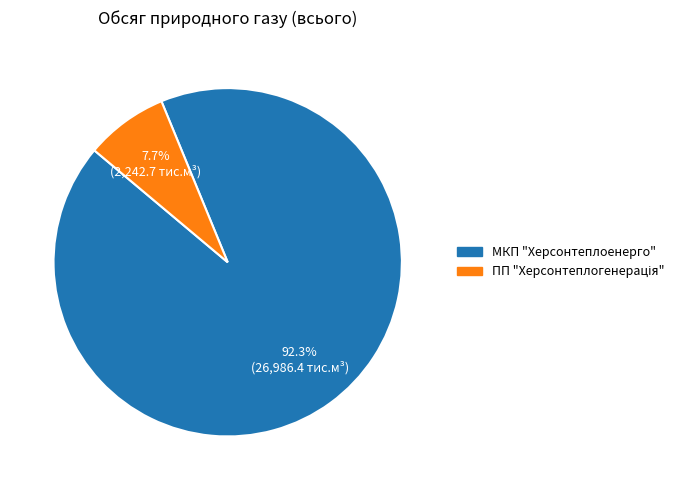

Does any single category account for the majority?

Yes